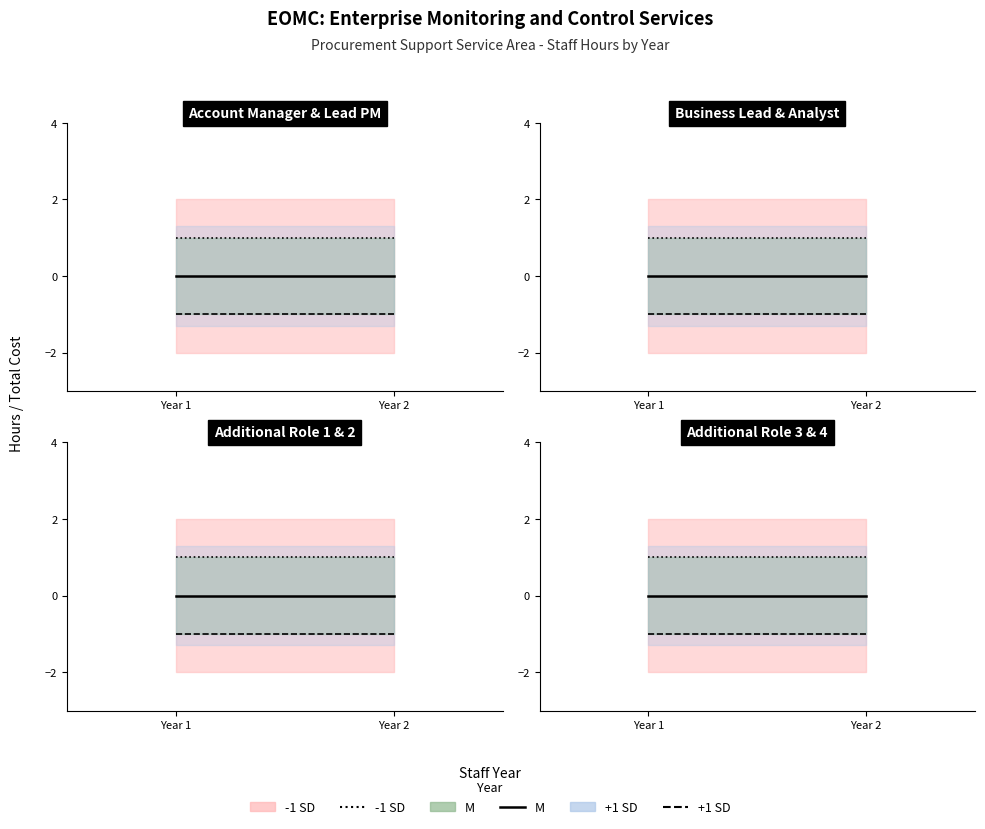

Does the chart have visible grid lines?

No